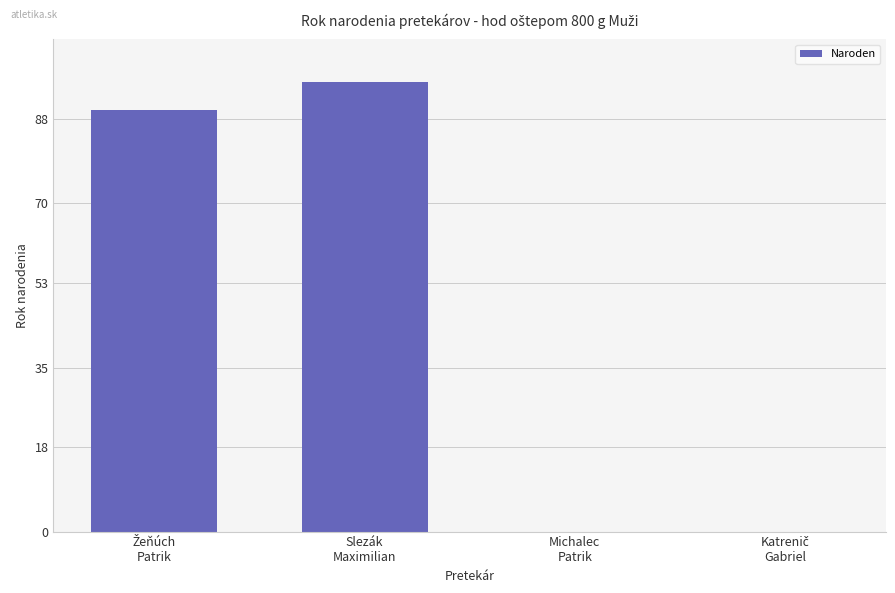

What is the sum of all values?

186